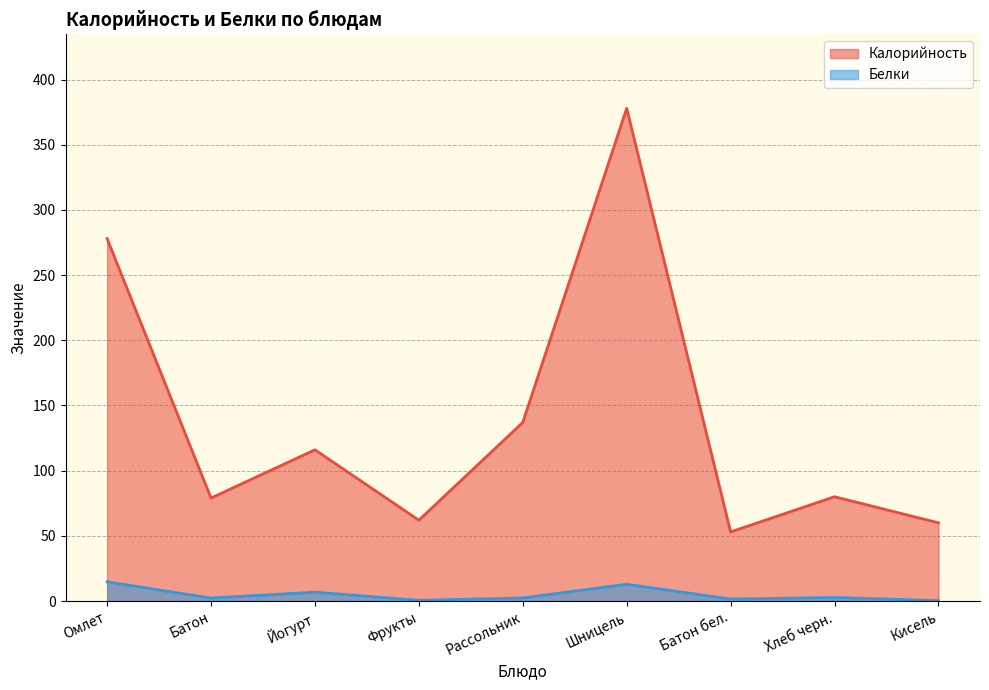

What is the average value of the Калорийность series?

138.1